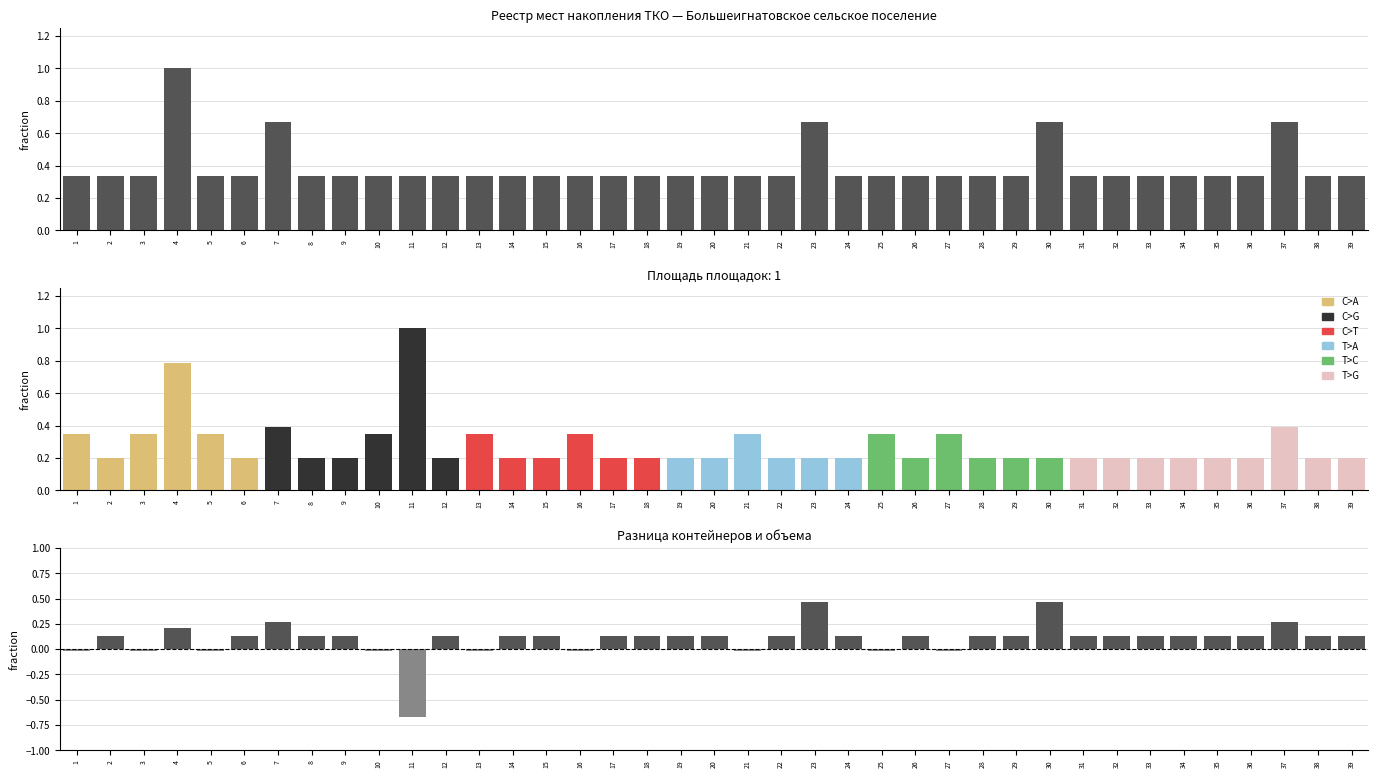

What is the approximate value of Количество контейнеров at 4?

1.0